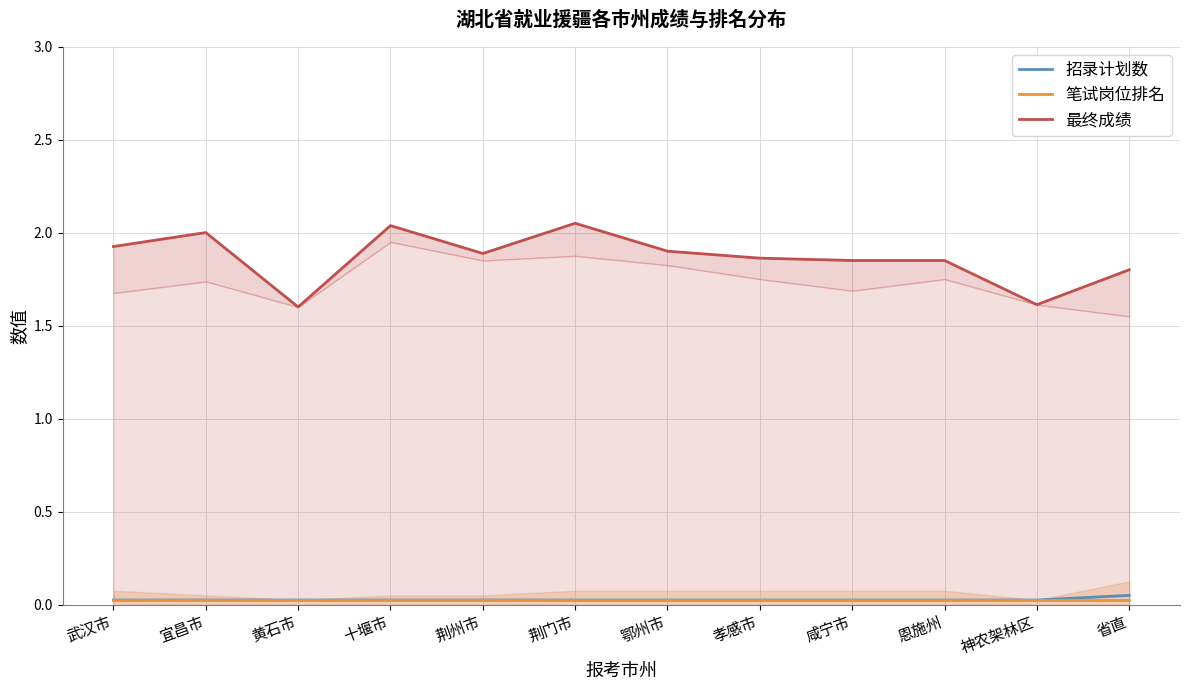

What is the spread (max minus min) of values at 荆州市?

1.9